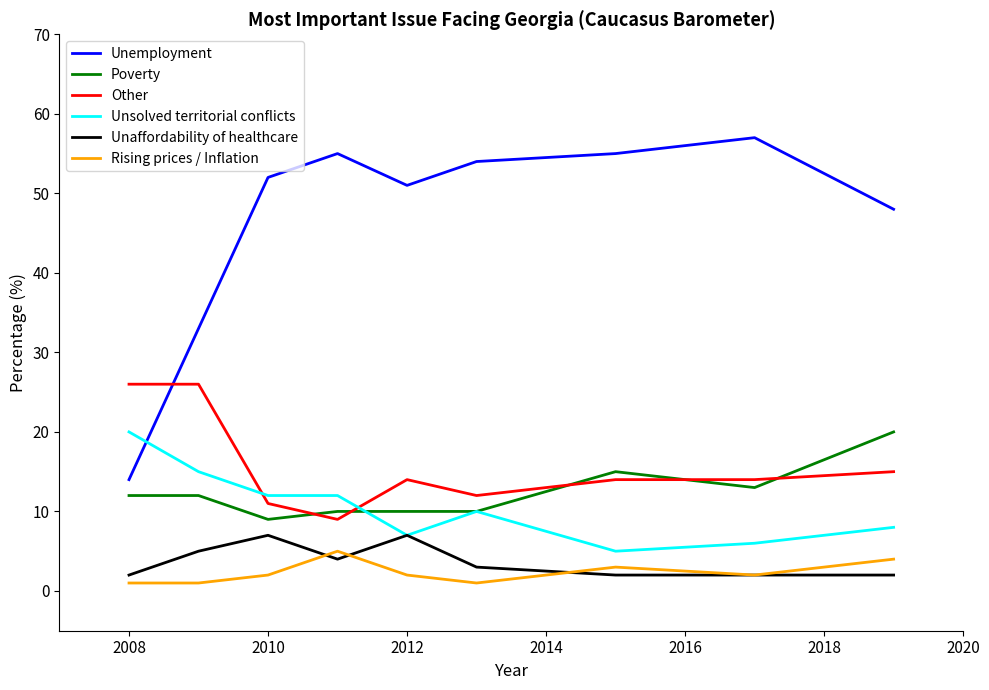

What are all the series names shown in the legend?

Unemployment, Poverty, Other, Unsolved territorial conflicts, Unaffordability of healthcare, Rising prices / Inflation